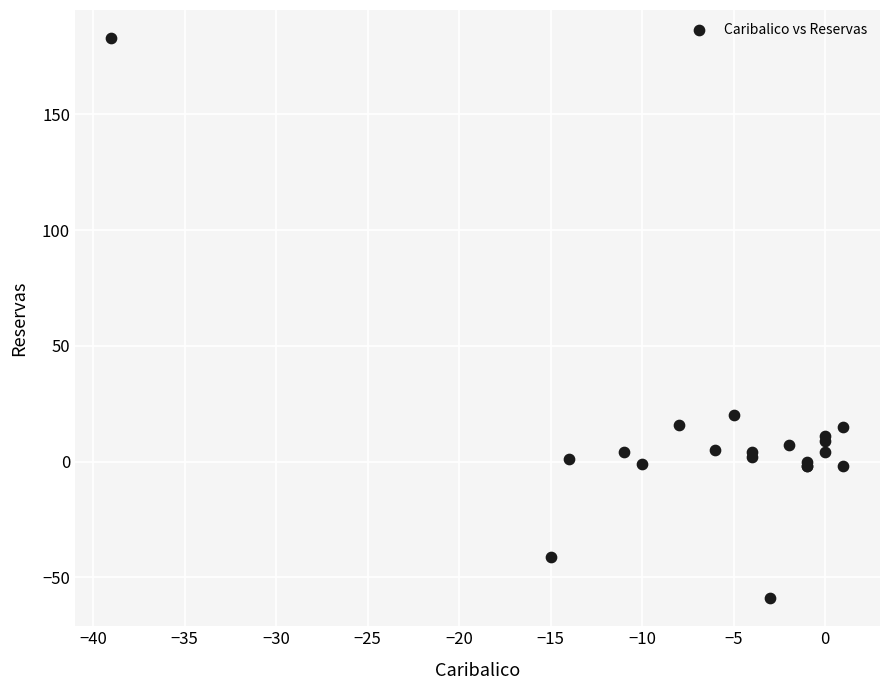

What Y value in the scatter plot is closest to 62?

20